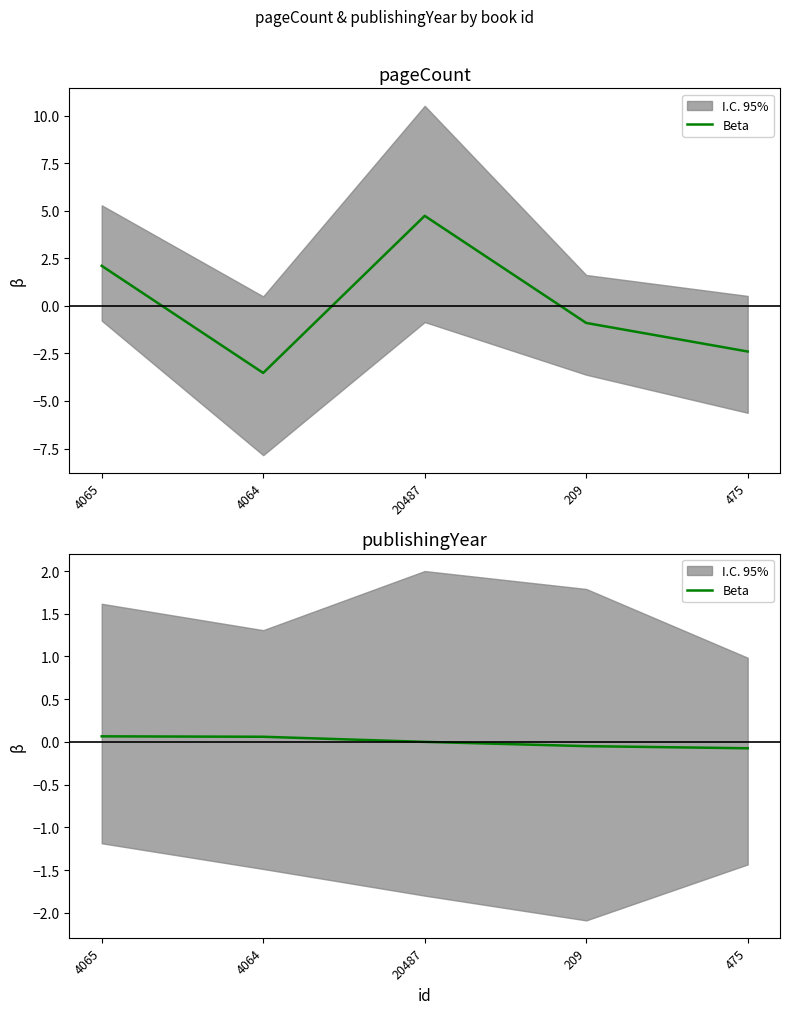

The chart shows a value of 0.1 at 4064. True or false?

True